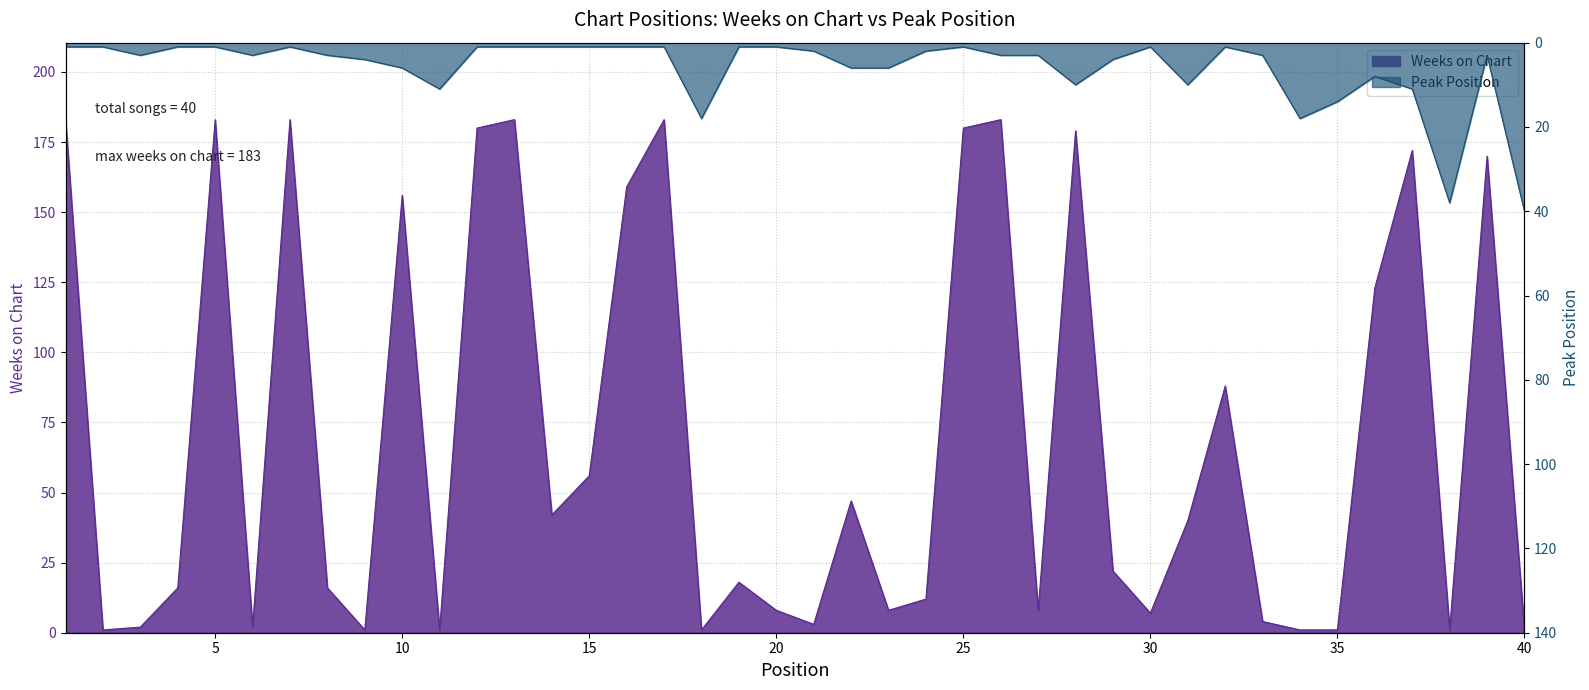

Which series has the largest range (max minus min)?

Weeks on Chart